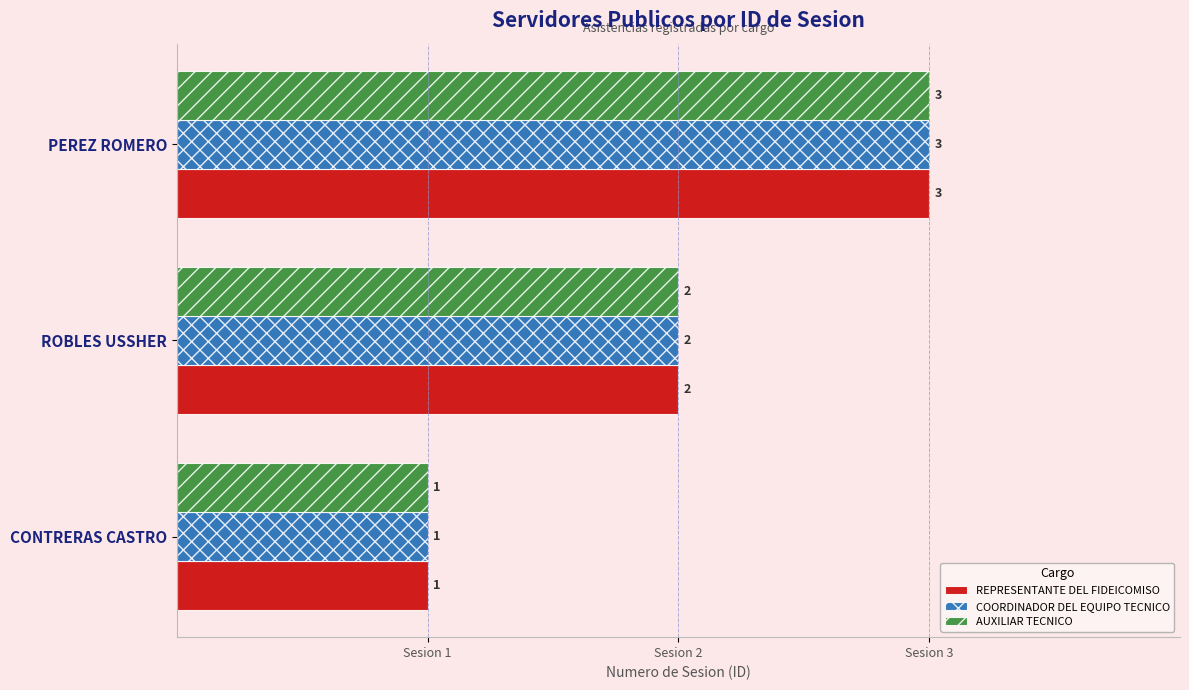

List the labels in order of COORDINADOR DEL EQUIPO TECNICO value, largest first.

PEREZ ROMERO, ROBLES USSHER, CONTRERAS CASTRO